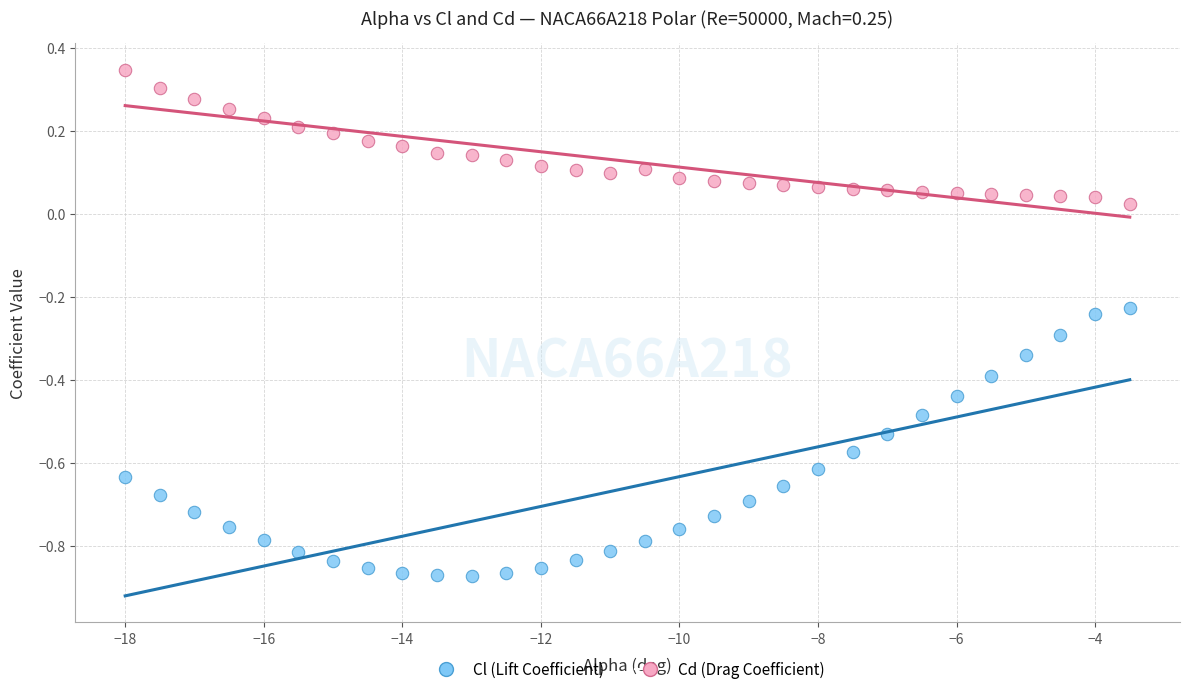

Across all data points, what is the range of Y values (max minus min)?

1.2